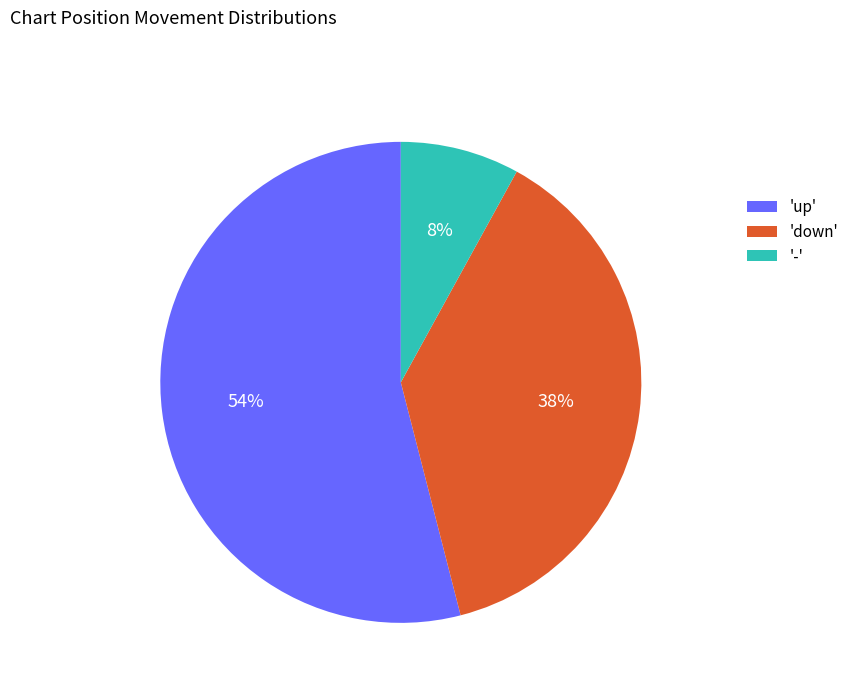

To the nearest percent, what percentage of the pie is 'down'?

38%